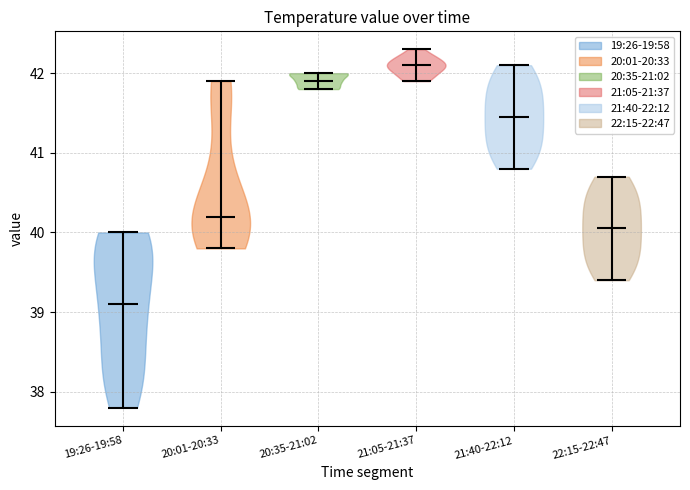

Which violin has the highest median line?

21:05-21:37